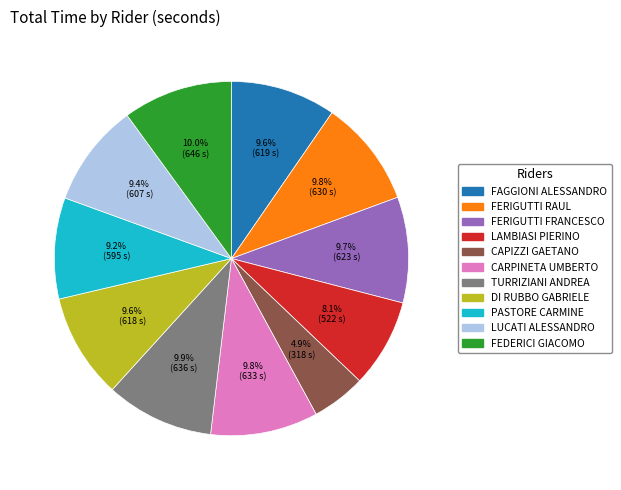

Count the number of slices in the pie.

11